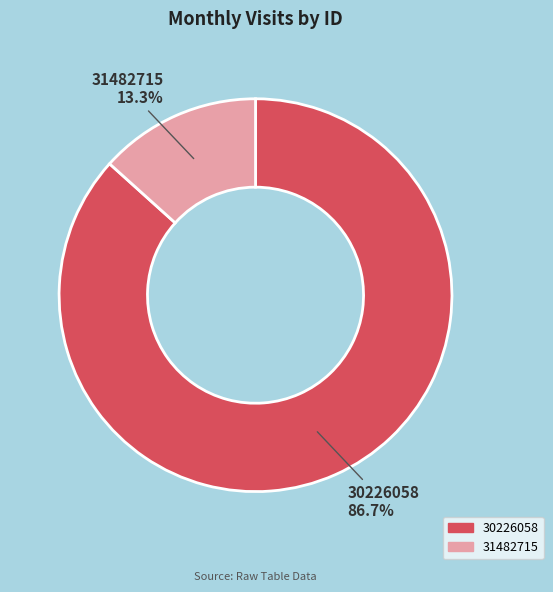

What is the smallest slice in the pie chart?

31482715